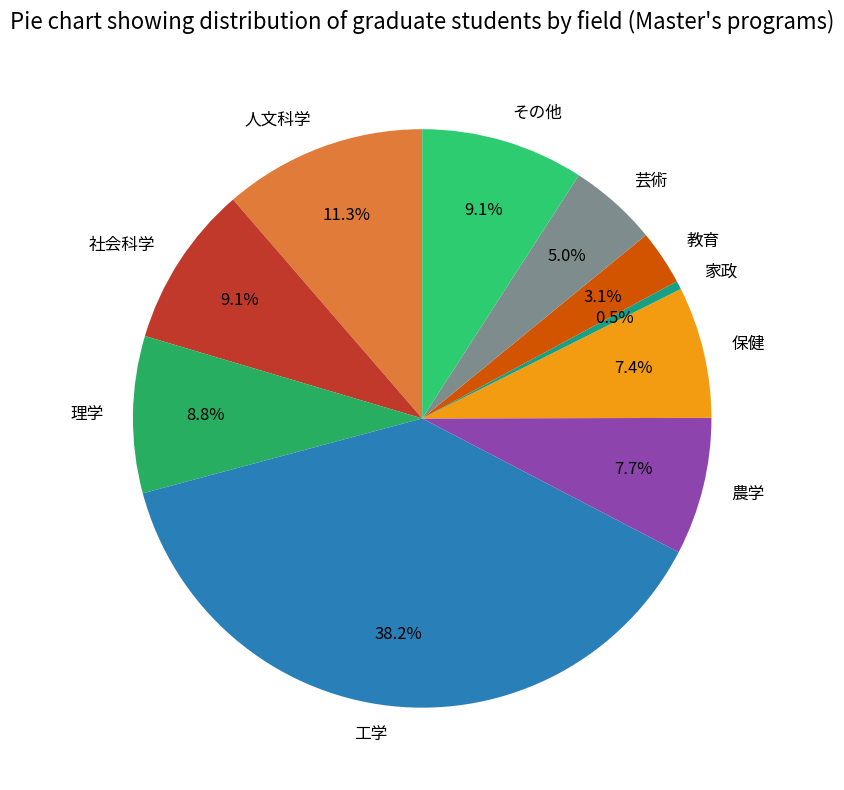

What percentage is the その他 slice, to the nearest percent?

9%